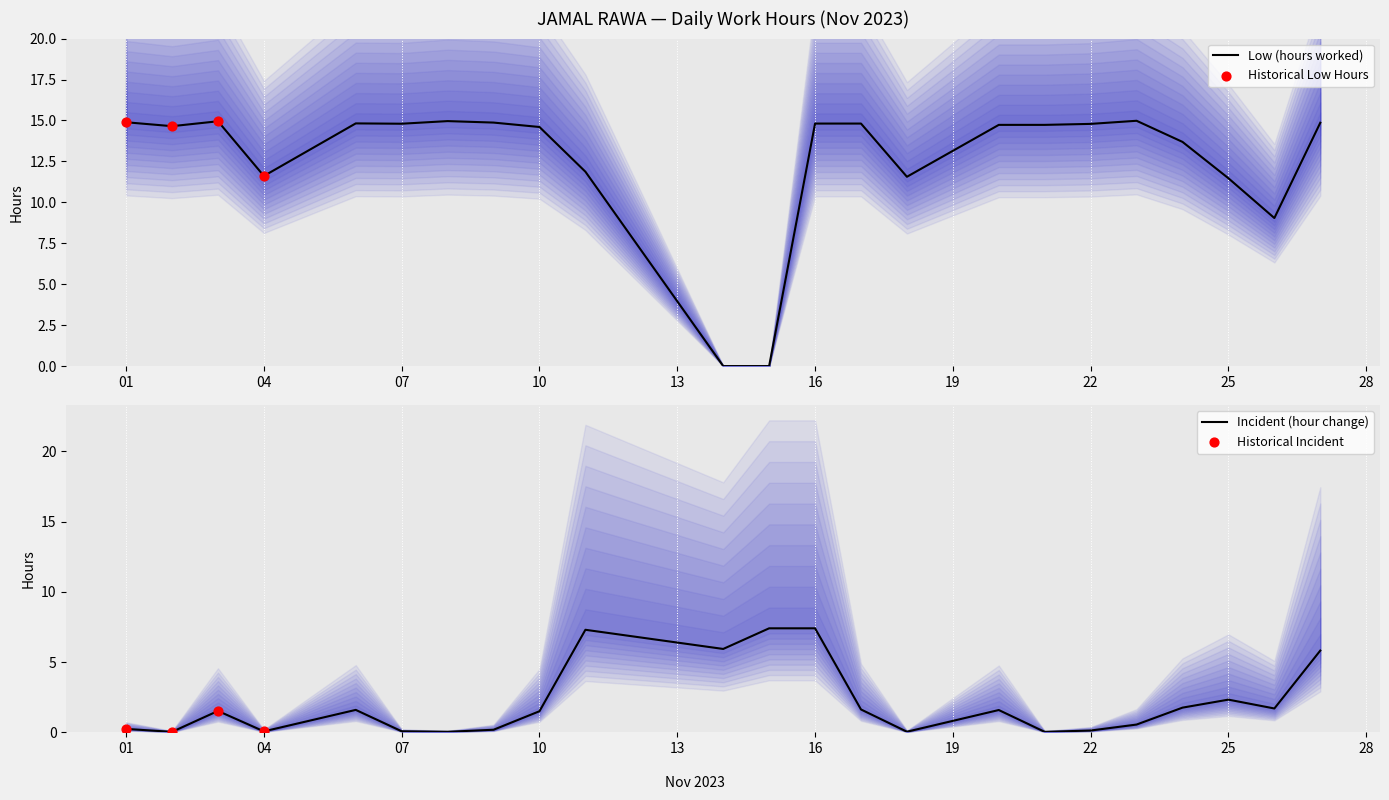

What is the ratio of the value at 11 to the value at 23?

0.8